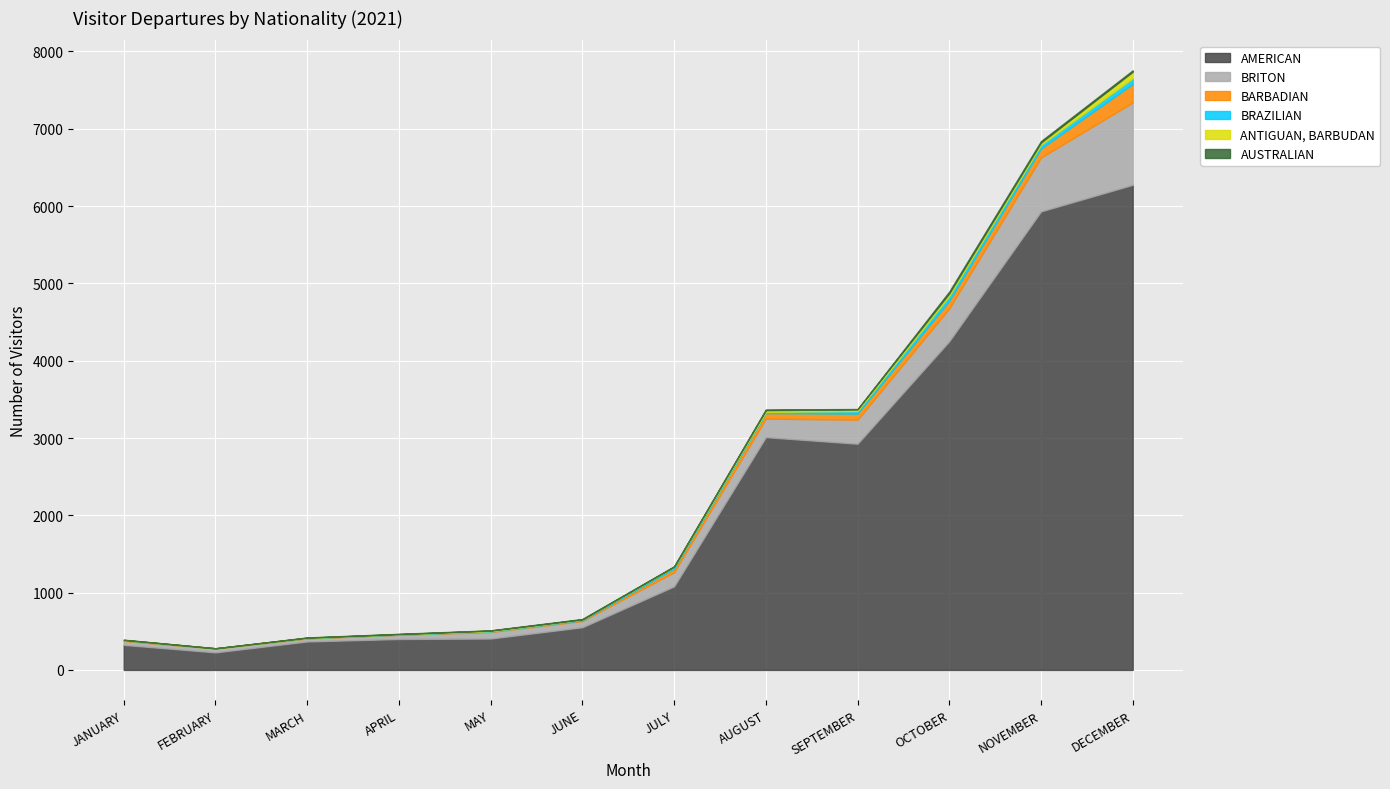

What is the sum of all BRITON values?

3282